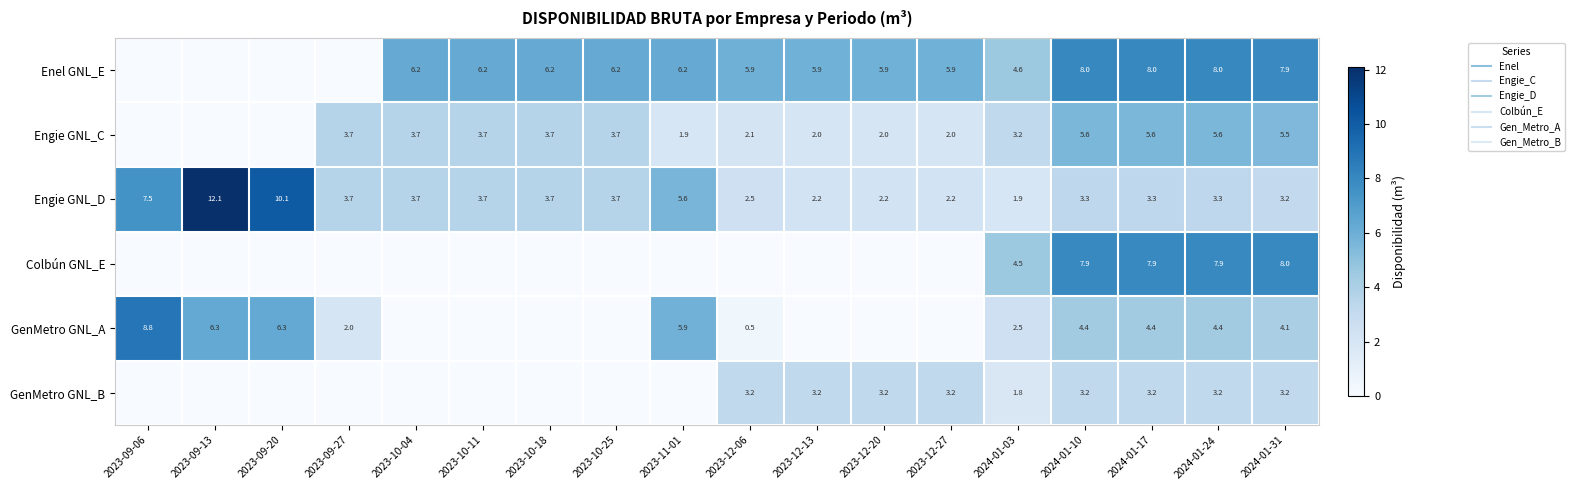

How many categories are shown in the chart?

18